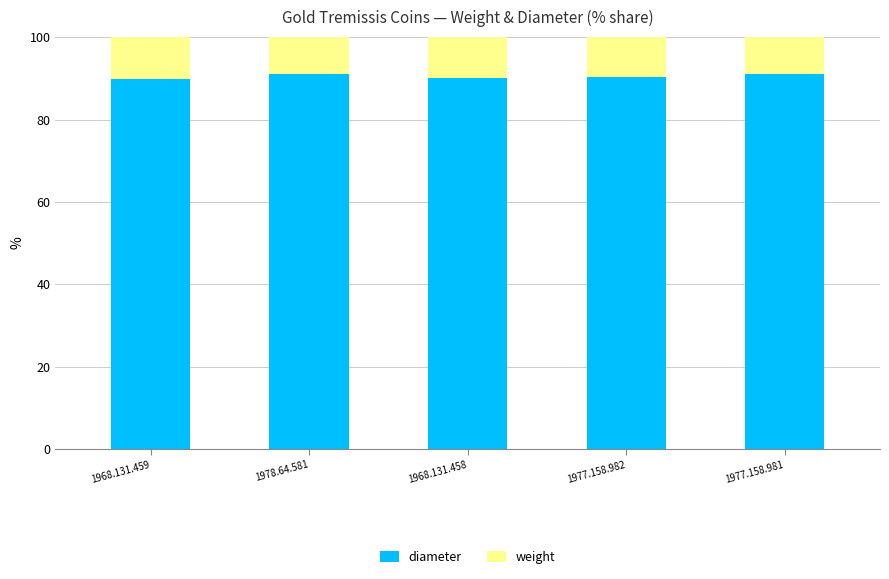

The diameter series shows 119.2 at 1968.131.459. True or false?

False